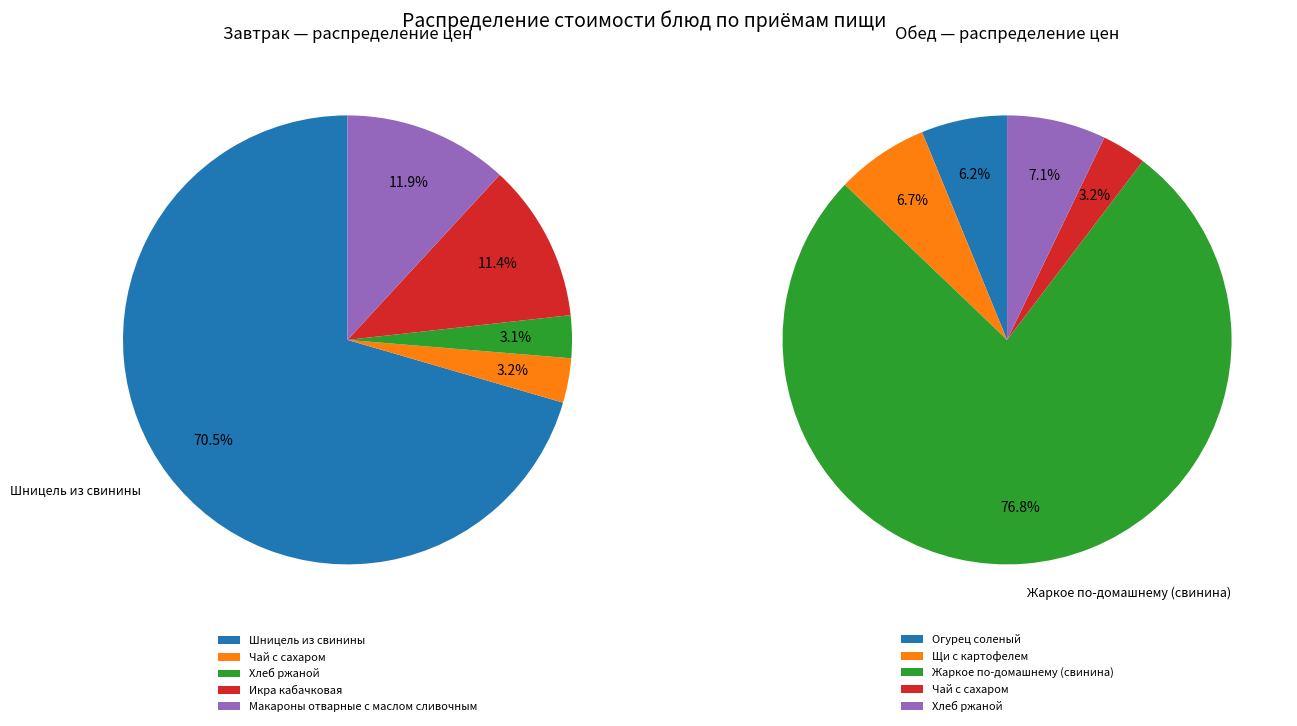

To the nearest percent, what percentage of the pie is 2?

77%